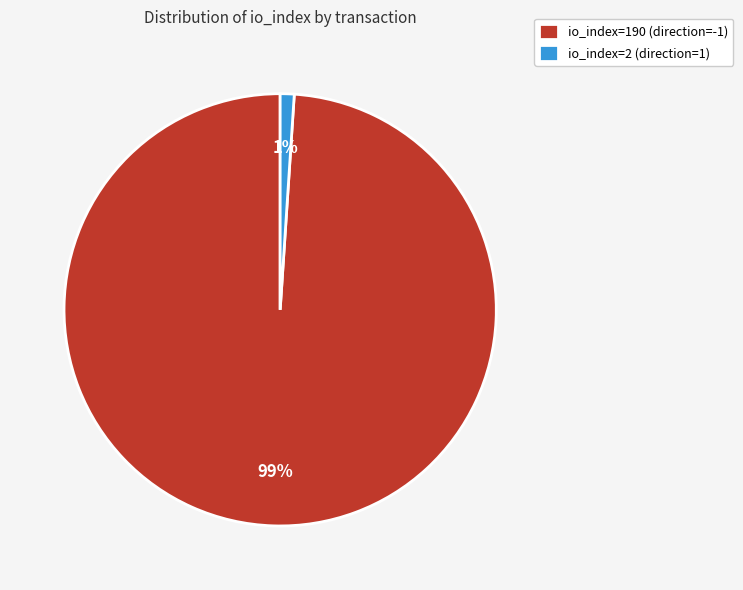

What is the smallest slice in the pie chart?

io_index=2 (direction=1)